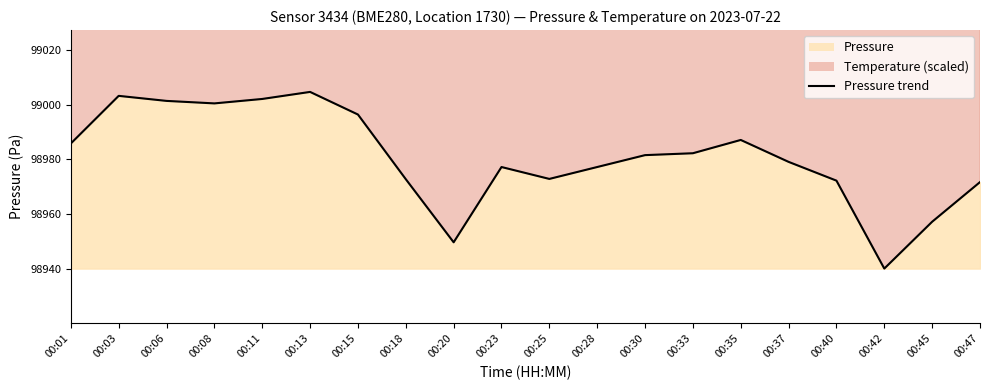

Approximately how many times larger is the value at 00:23 compared to 00:37?

1.0